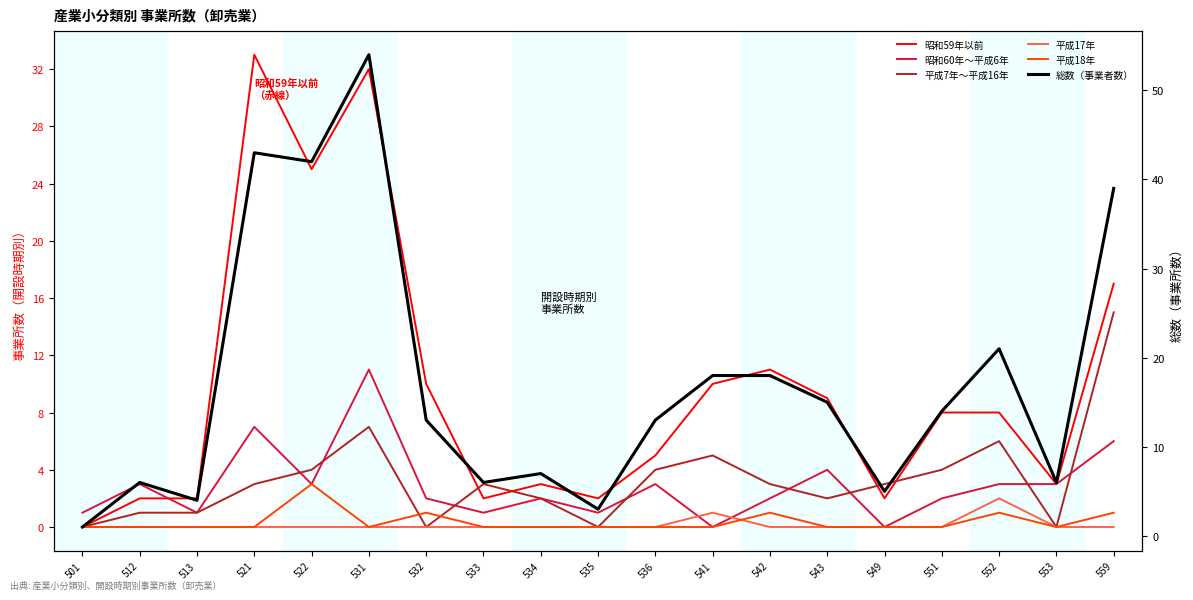

Between which two adjacent categories do 平成7年～平成16年 and 昭和60年～平成6年 first intersect?

521 and 522